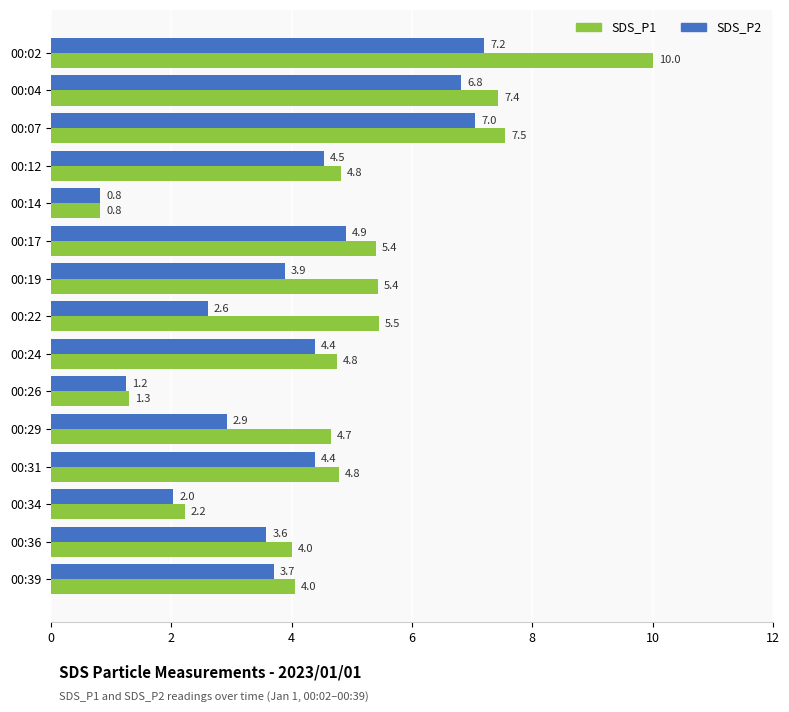

At which label is SDS_P2 closest to 4?

00:19